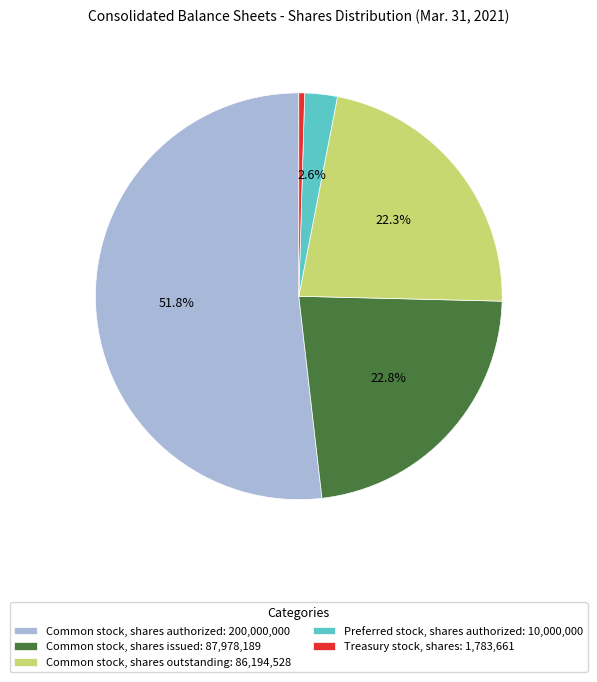

Which category has the smallest portion of the pie?

Treasury stock, shares